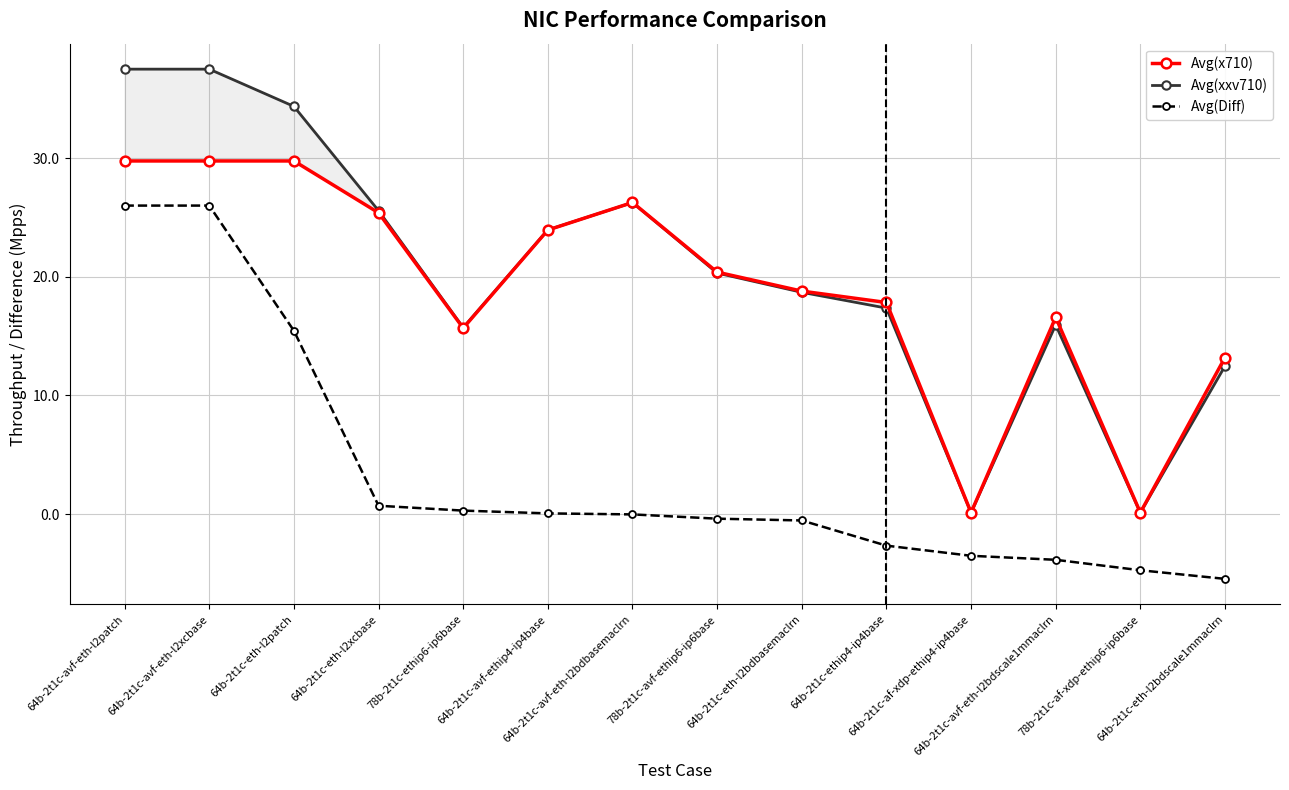

The value of Avg(x710) at 78b-2t1c-ethip6-ip6base is 23.2. True or false?

False